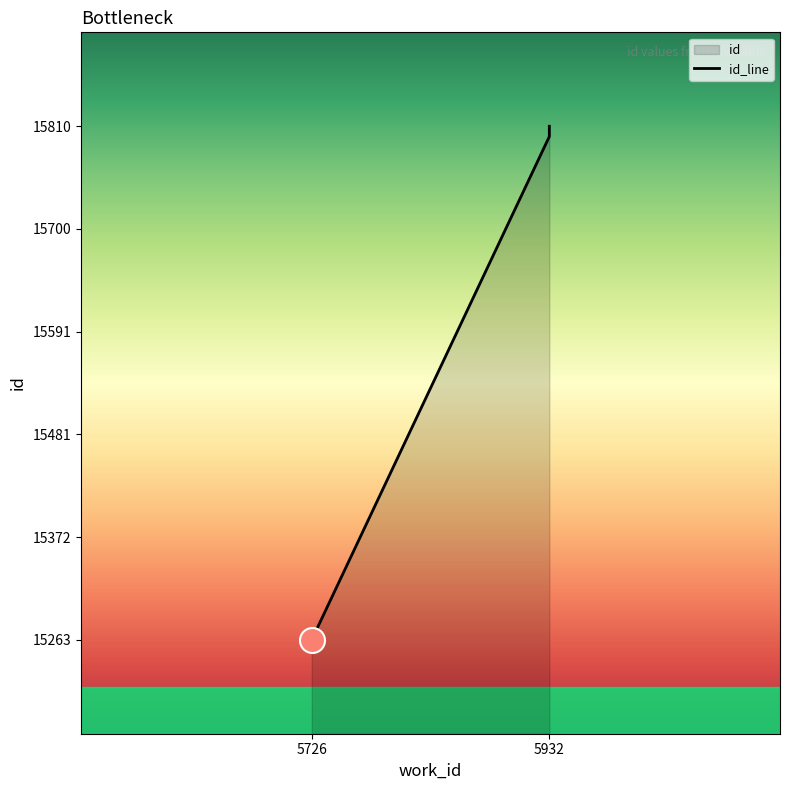

Approximately how many times larger is the value at 5932 compared to 5932?

1.0